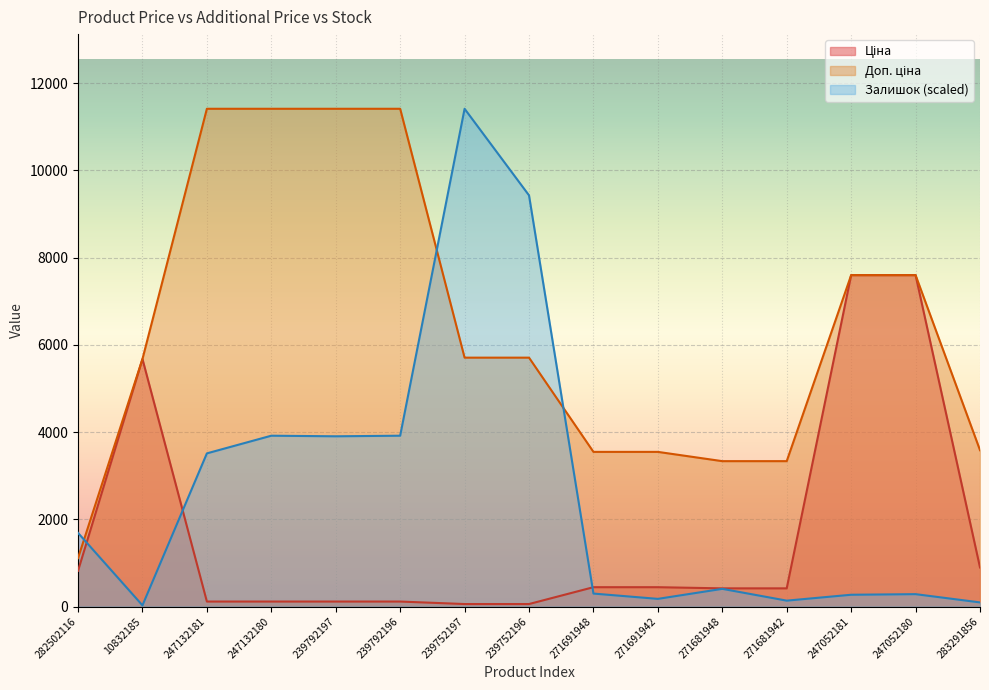

How many lines are shown in the chart?

3